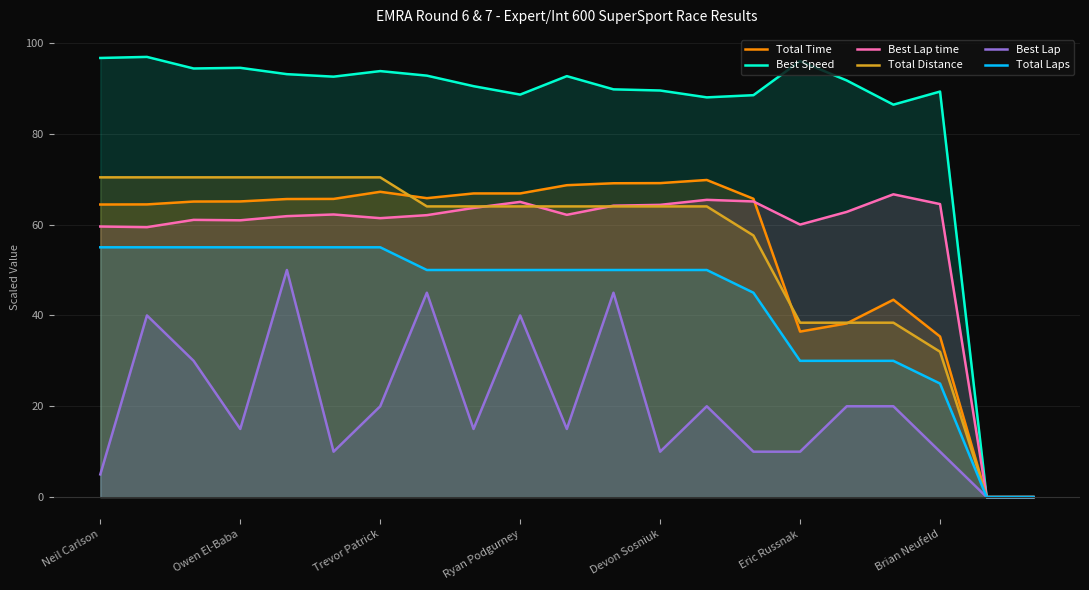

What is the maximum value for Total Distance?

70.4